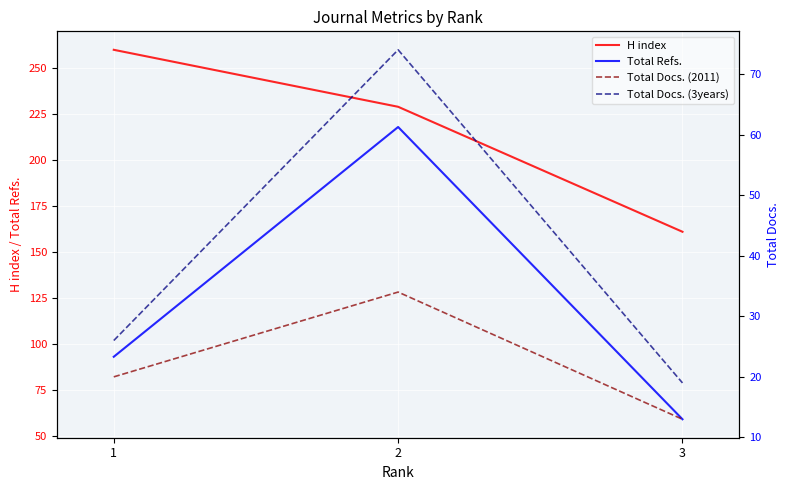

Is it true that H index equals 229 at 2?

True